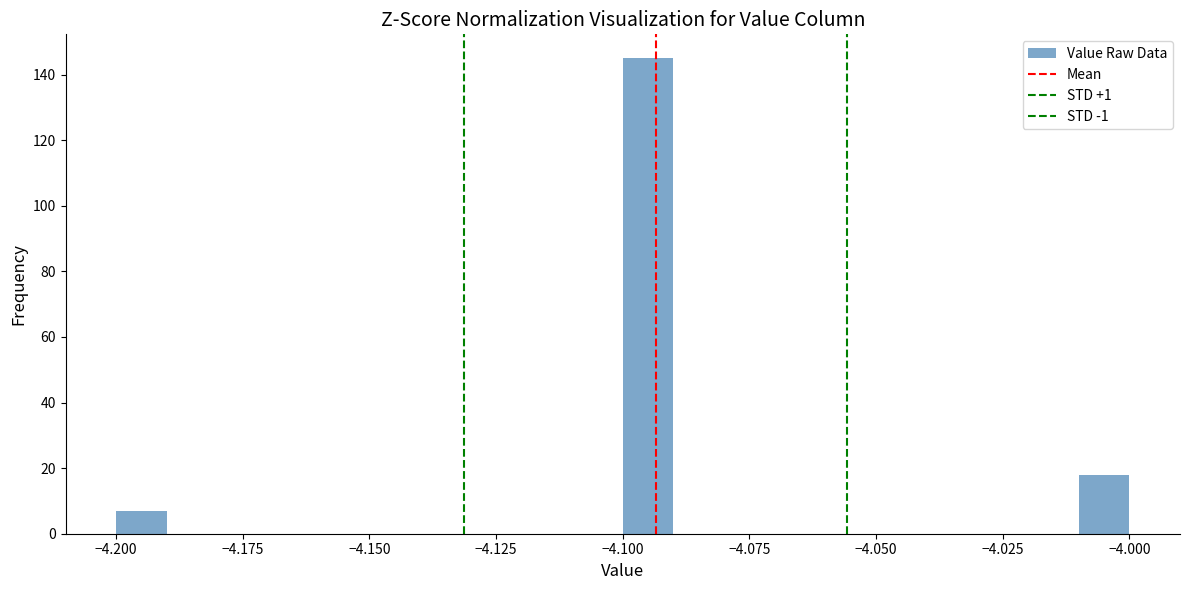

Read against the x-axis, roughly where is the centre of the tallest bar?

-4.095